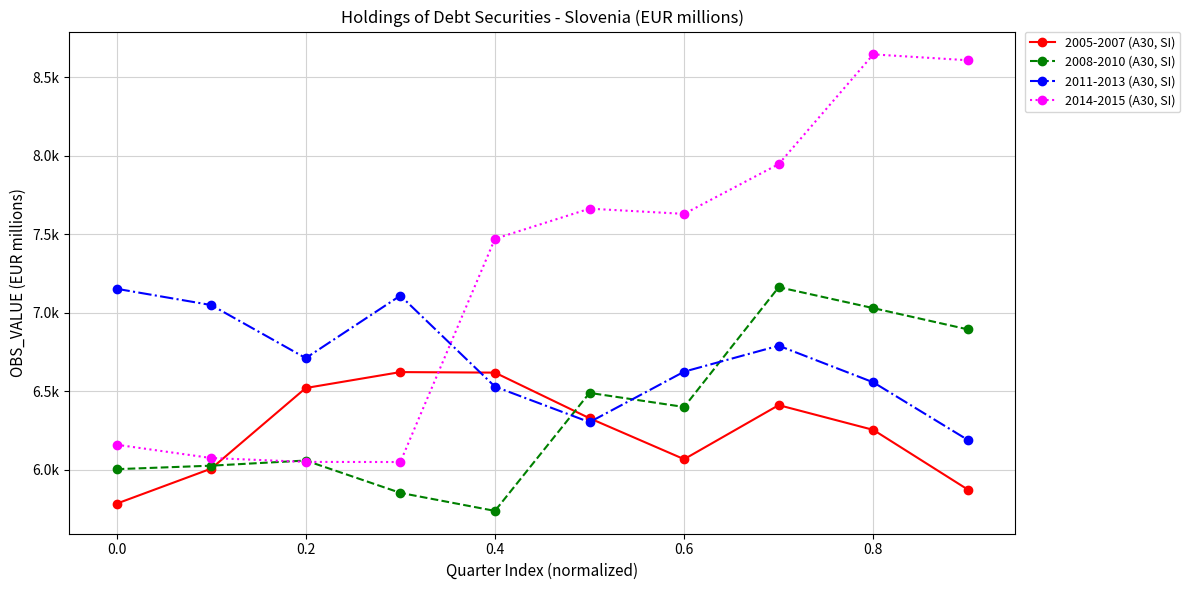

Does the chart display data point markers on the line(s)?

Yes